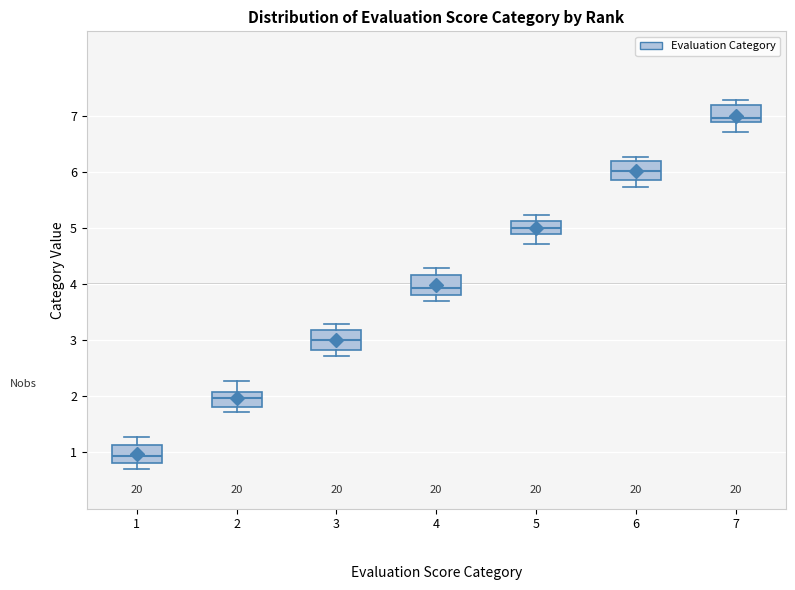

Reading left to right, read every box against the y-axis: the position of its median line, the range the box covers, and the ends of its whiskers. The values are not printed on the chart, so give them approximately, as read against the axis.

1: median 0.9, box 0.8 to 1.1, whiskers 0.7 to 1.3
2: median 2.0, box 1.8 to 2.1, whiskers 1.7 to 2.3
3: median 3.0, box 2.8 to 3.2, whiskers 2.7 to 3.3
4: median 3.9, box 3.8 to 4.2, whiskers 3.7 to 4.3
5: median 5.0, box 4.9 to 5.1, whiskers 4.7 to 5.2
6: median 6.0, box 5.8 to 6.2, whiskers 5.7 to 6.3
7: median 7.0, box 6.9 to 7.2, whiskers 6.7 to 7.3